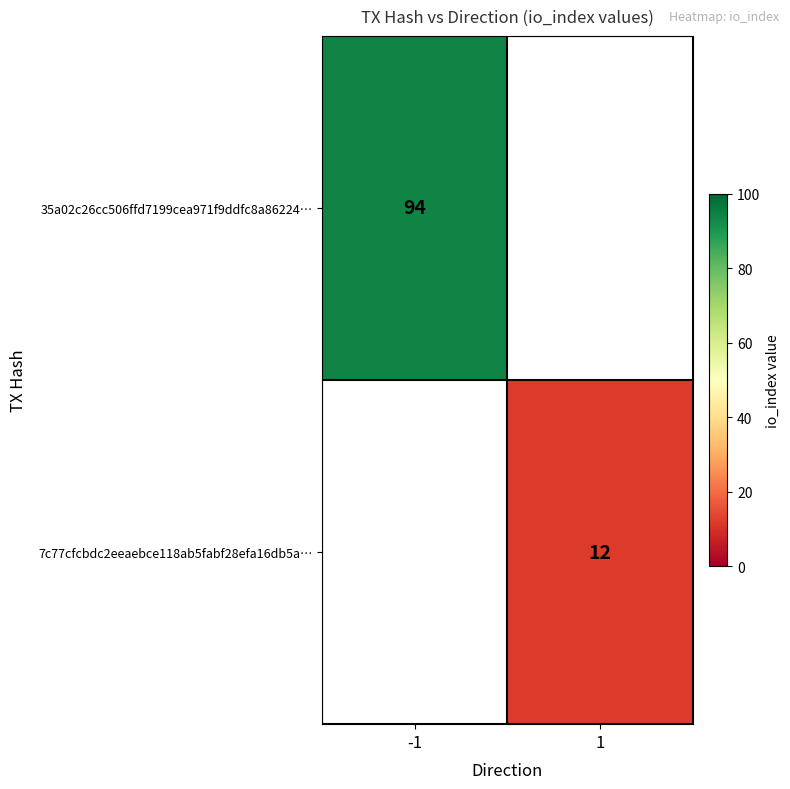

The value of 35a02c26cc506ffd7199cea971f9ddfc8a86224… at -1 is 165. True or false?

False